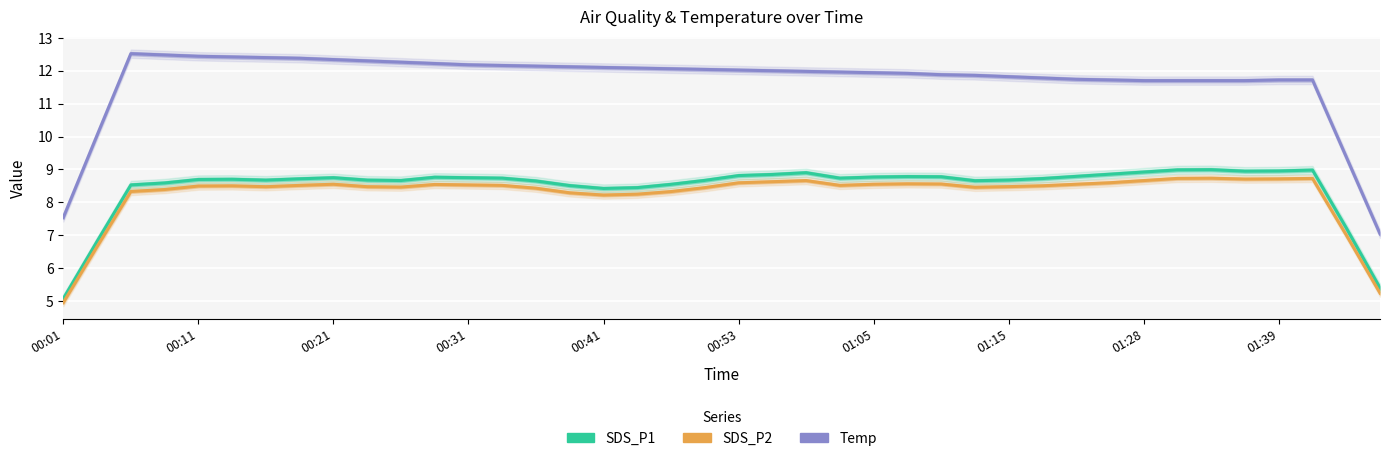

What is the average value of the SDS_P2 series?

8.3